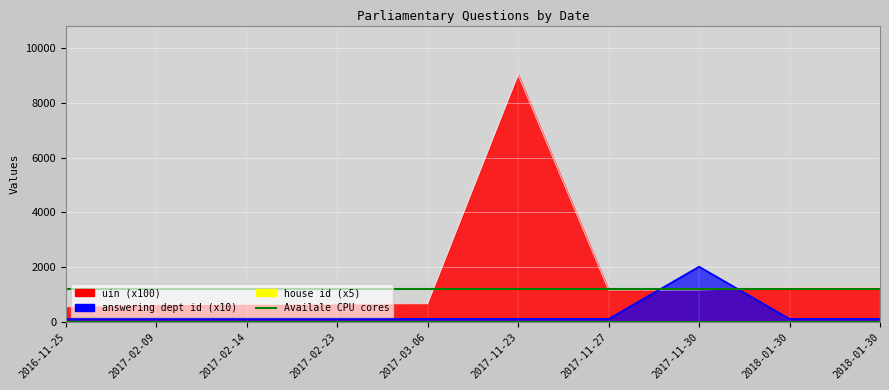

At which category does uin reach its first local peak?

2017-11-23